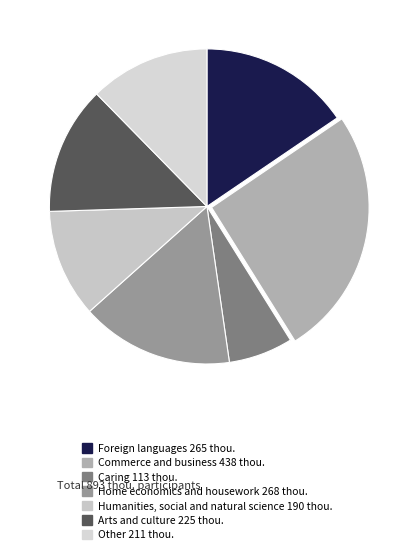

True or false: Other accounts for 19% of the total.

False